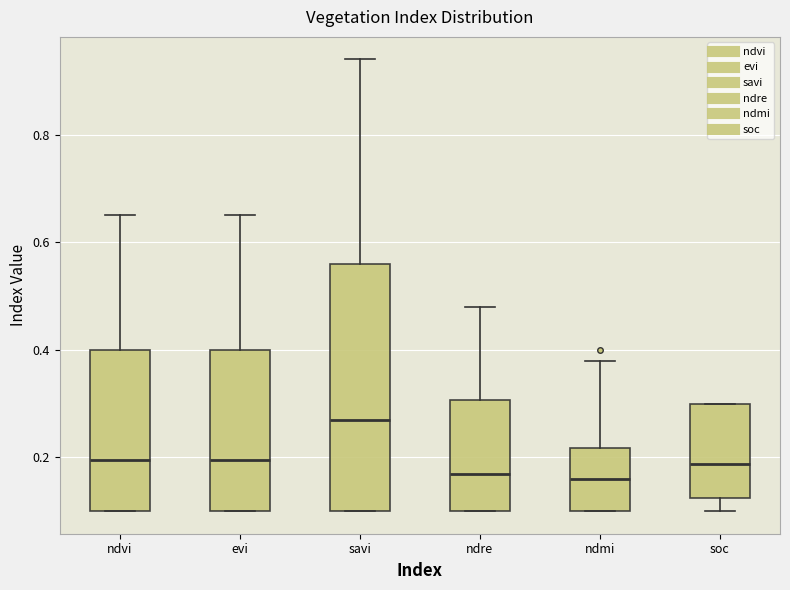

Reading left to right, read every box against the y-axis: the position of its median line, the range the box covers, and the ends of its whiskers. The values are not printed on the chart, so give them approximately, as read against the axis.

ndvi: median 0.20, box 0.10 to 0.40, whiskers 0.10 to 0.66
evi: median 0.20, box 0.10 to 0.40, whiskers 0.10 to 0.66
savi: median 0.28, box 0.10 to 0.56, whiskers 0.10 to 0.94
ndre: median 0.18, box 0.10 to 0.30, whiskers 0.10 to 0.48
ndmi: median 0.16, box 0.10 to 0.22, whiskers 0.10 to 0.38
soc: median 0.18, box 0.12 to 0.30, whiskers 0.10 to 0.30